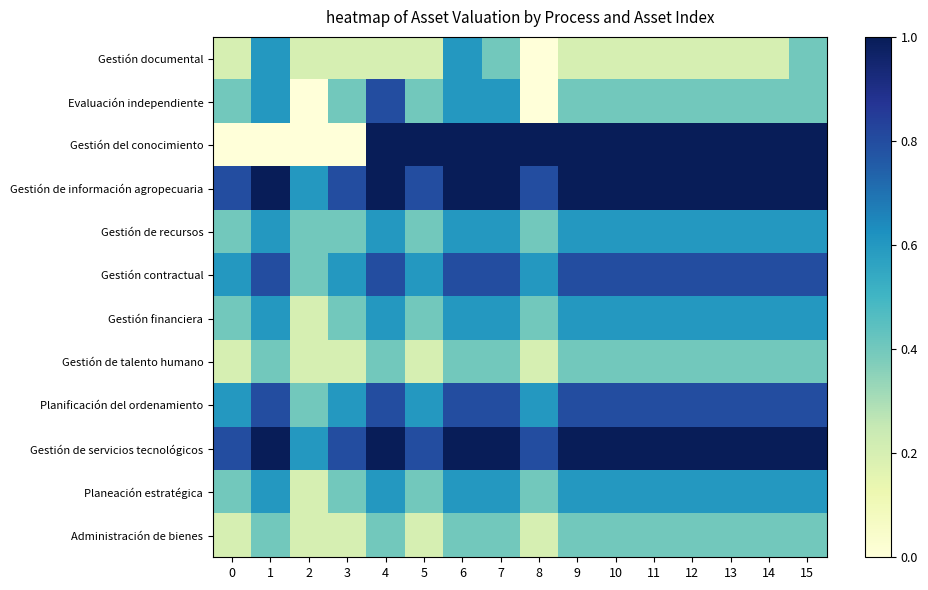

Which series has the largest total across all categories?

Gestión de información agropecuaria